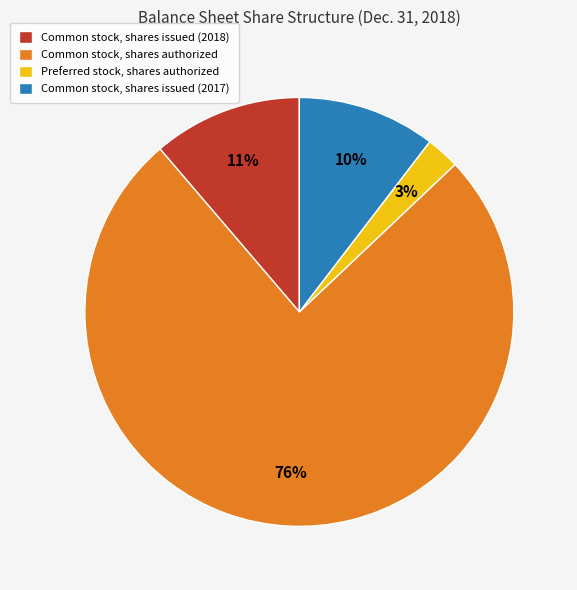

Which slice is the largest?

Common stock, shares authorized